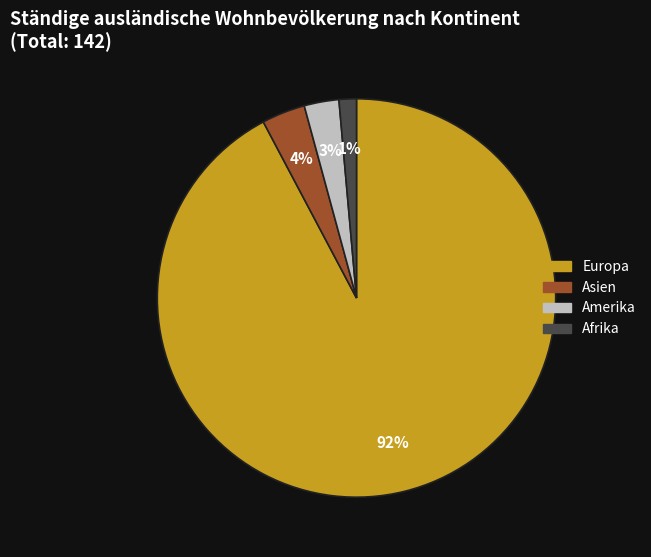

How many segments does this pie chart have?

4